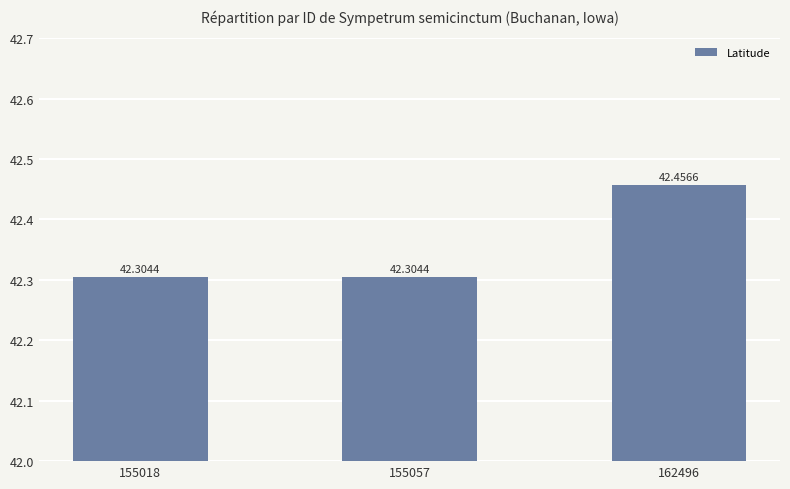

What is the value of the 1st bar from the left?

42.3